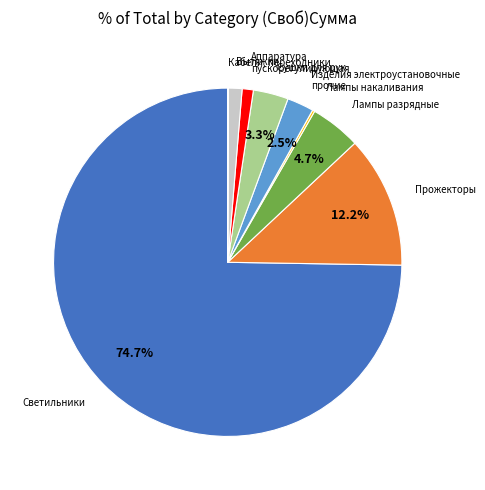

Is there a majority slice in this chart?

Yes